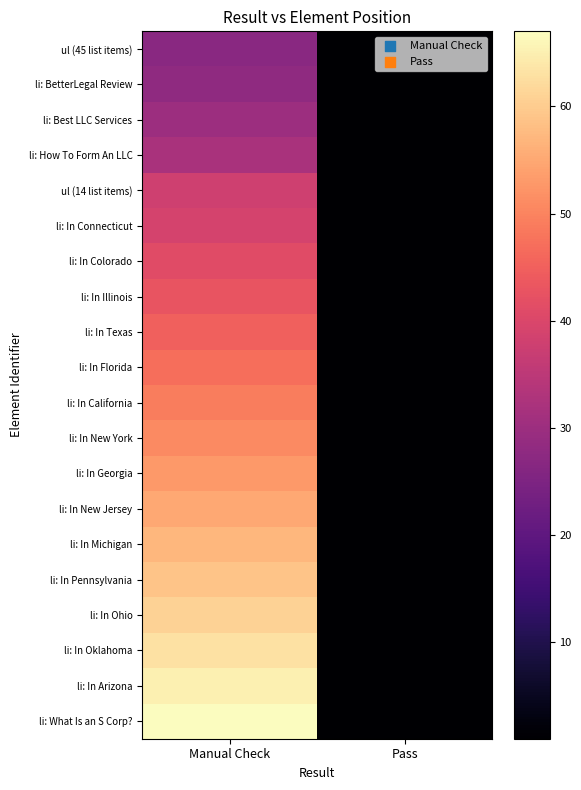

Which category has the highest value across all series?

Manual Check